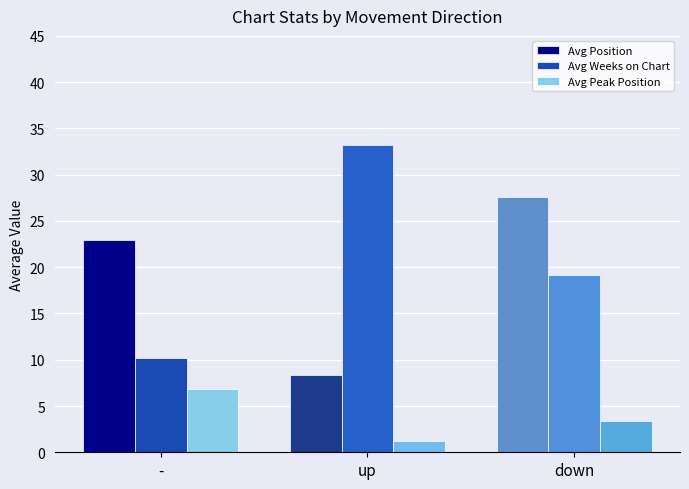

Between - and up, which series saw the biggest shift?

Avg Weeks on Chart